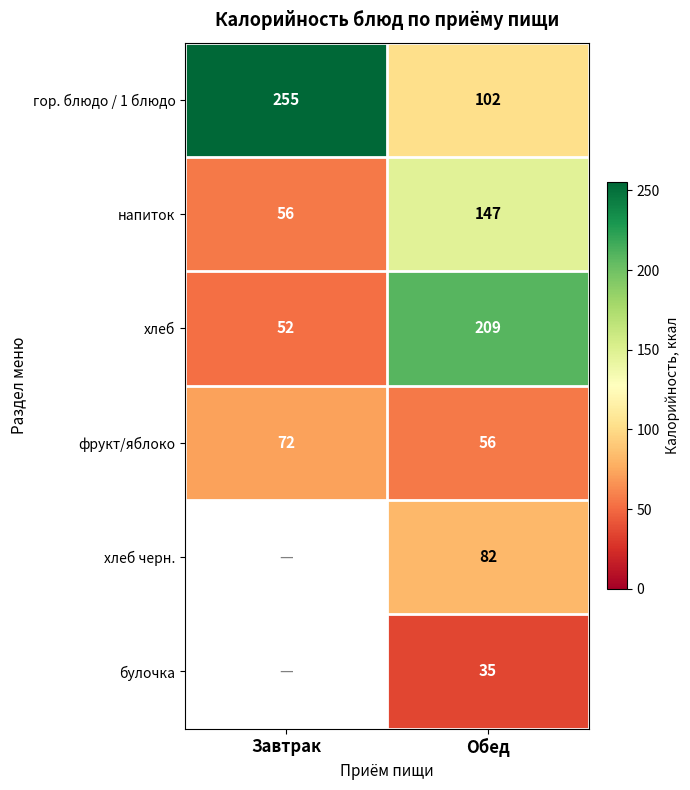

At how many categories does at least one series exceed 41?

2